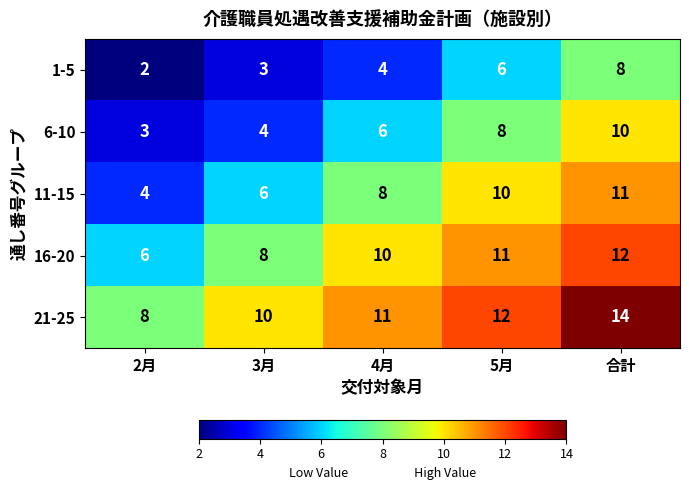

List the series in order of their peak value, highest first.

21-25, 16-20, 11-15, 6-10, 1-5